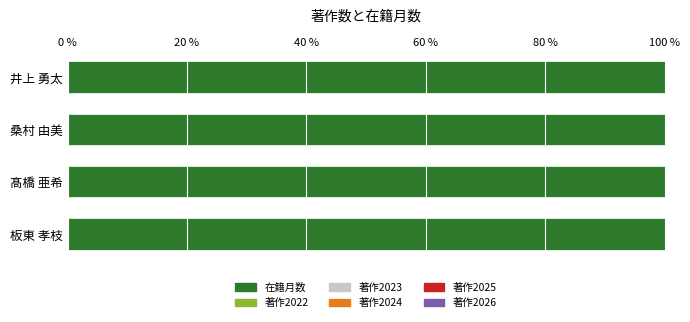

How many bars are there in each group?

6